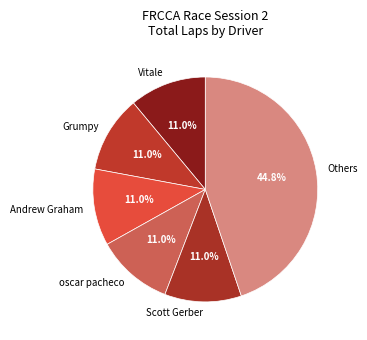

Count the number of slices in the pie.

6